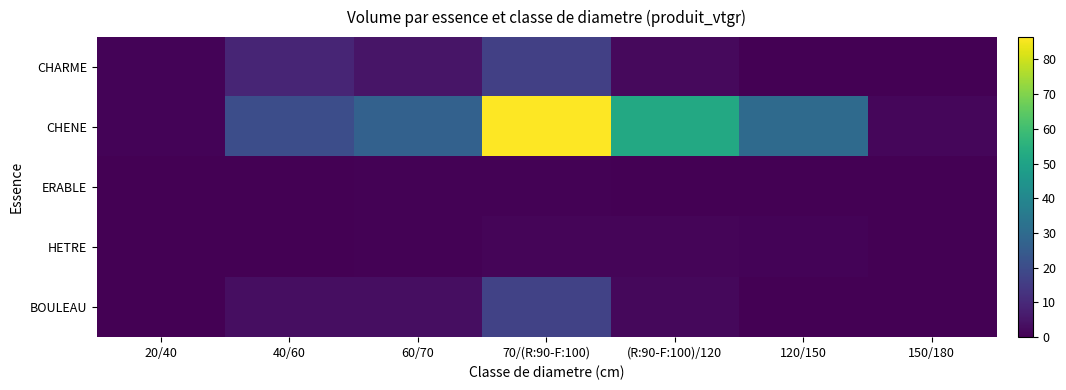

Which series has the largest total across all categories?

CHENE